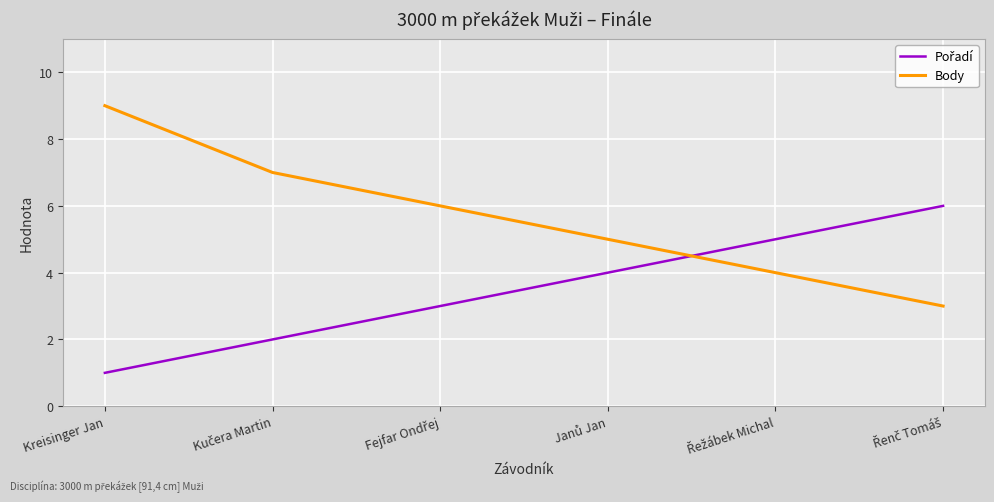

Which category has the highest value across all series?

Kreisinger Jan